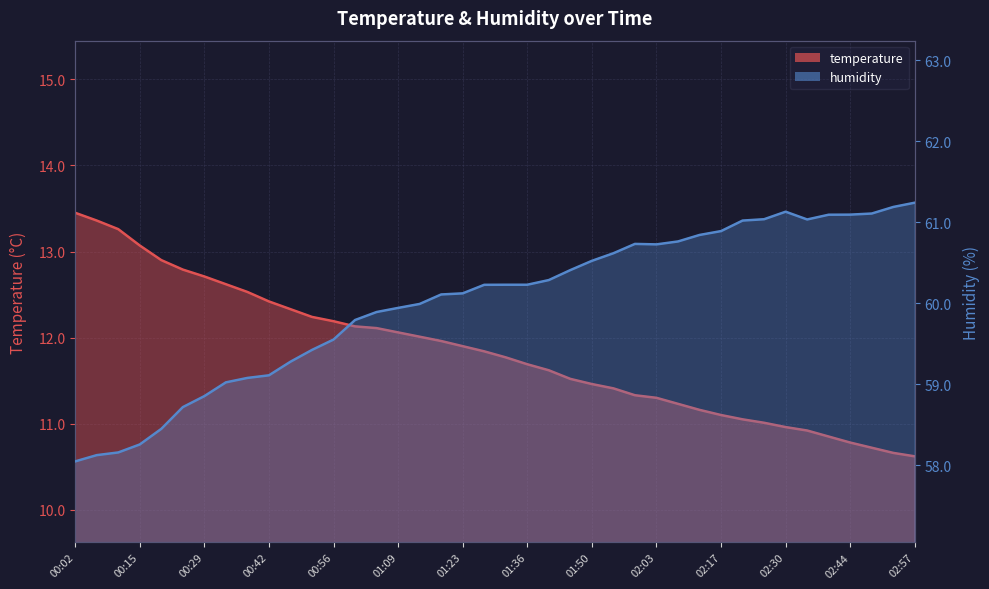

Which label corresponds to the smallest value in the chart?

02:57